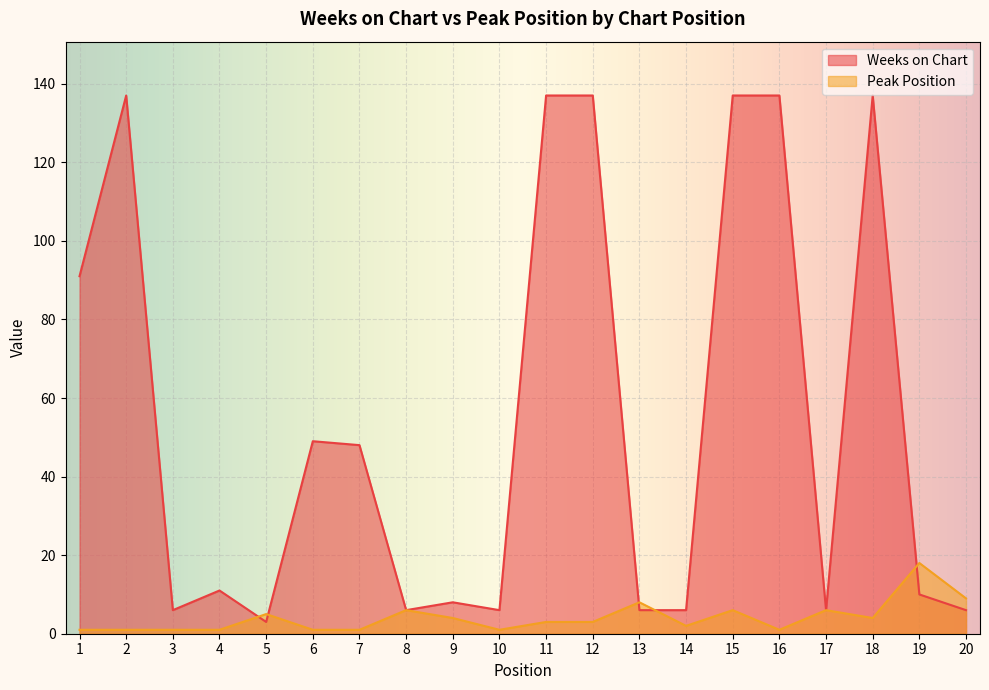

At which label does Weeks on Chart first exceed 11?

1